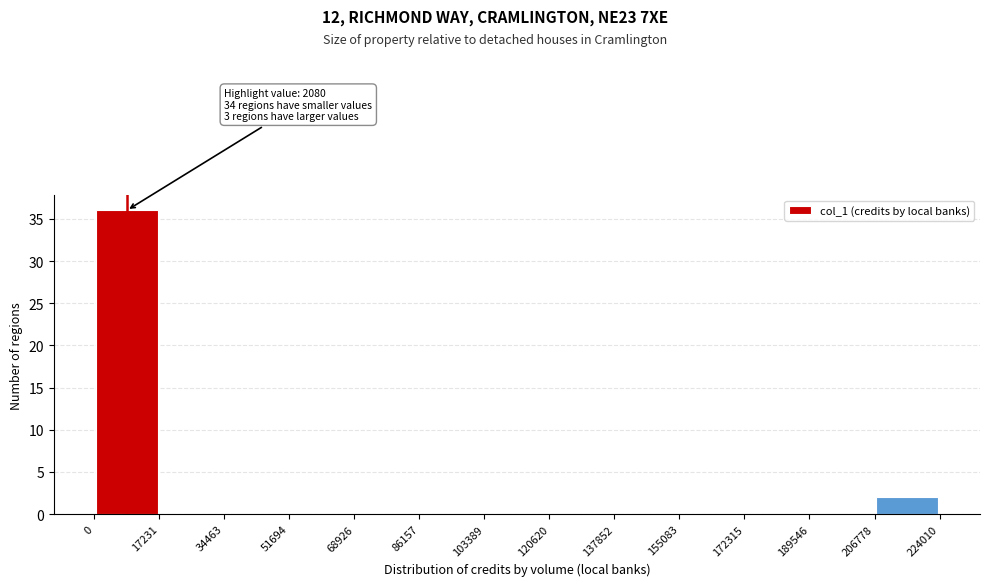

Over which range of the x-axis is the bar tallest?

0 to 17231